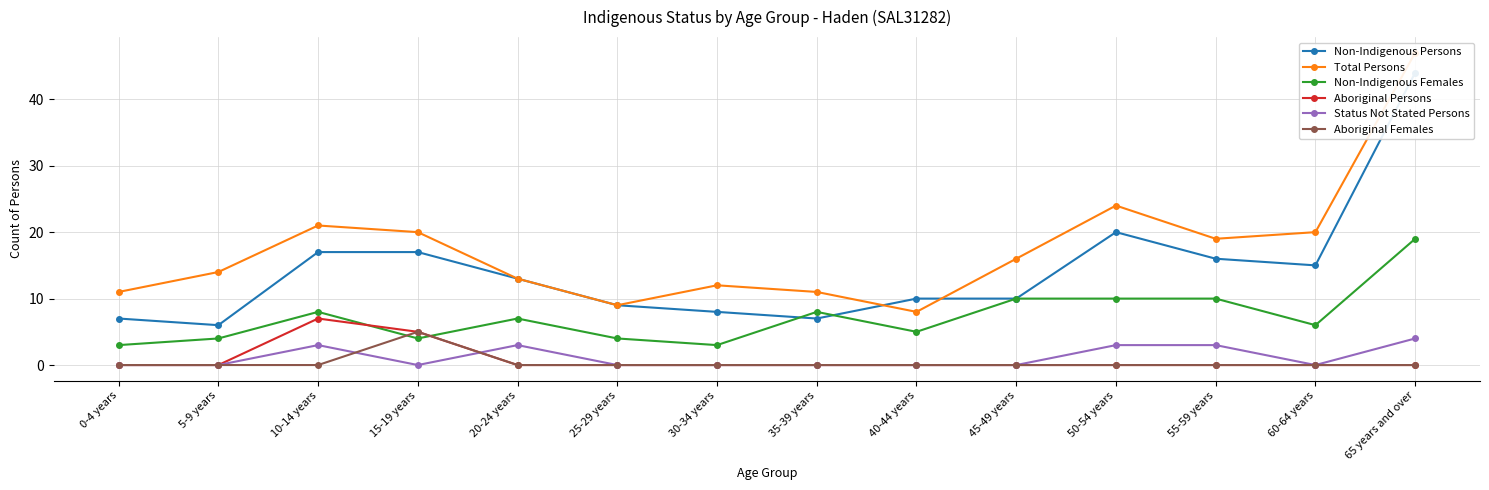

Which series ends up on top after the final intersection of Status Not Stated Persons and Aboriginal Females?

Status Not Stated Persons